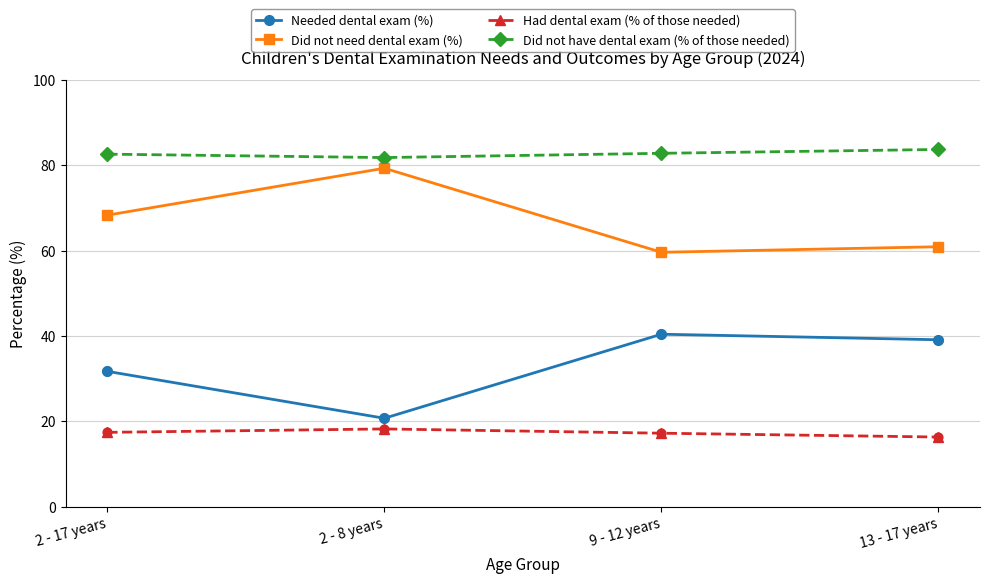

What is the total value across all series at 13 - 17 years?

200.0